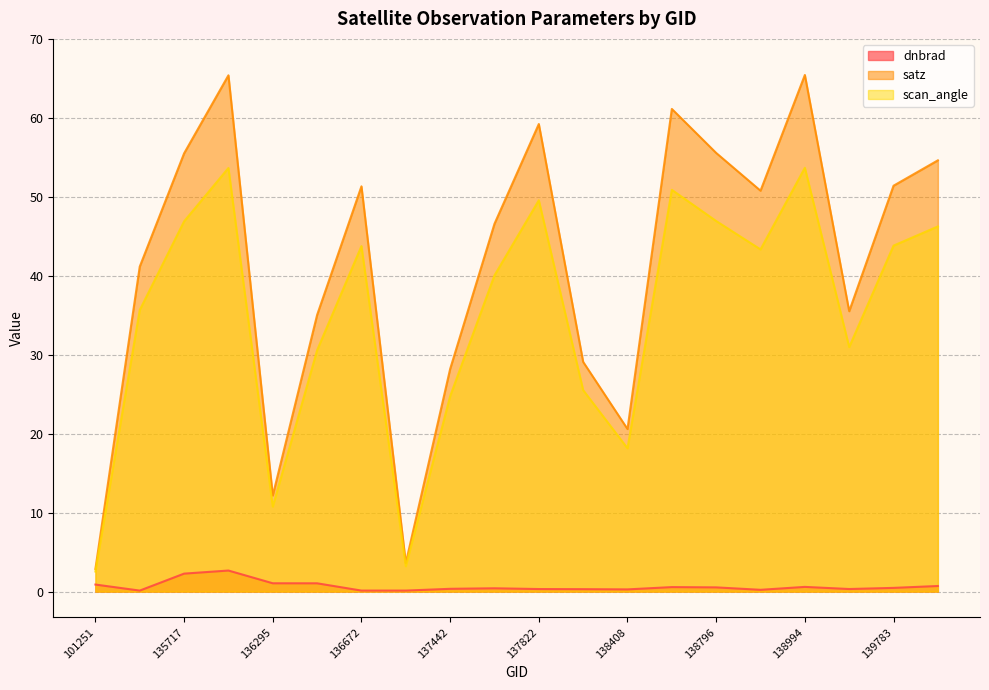

What is the difference between the maximum and minimum values in the scan_angle series?

51.1